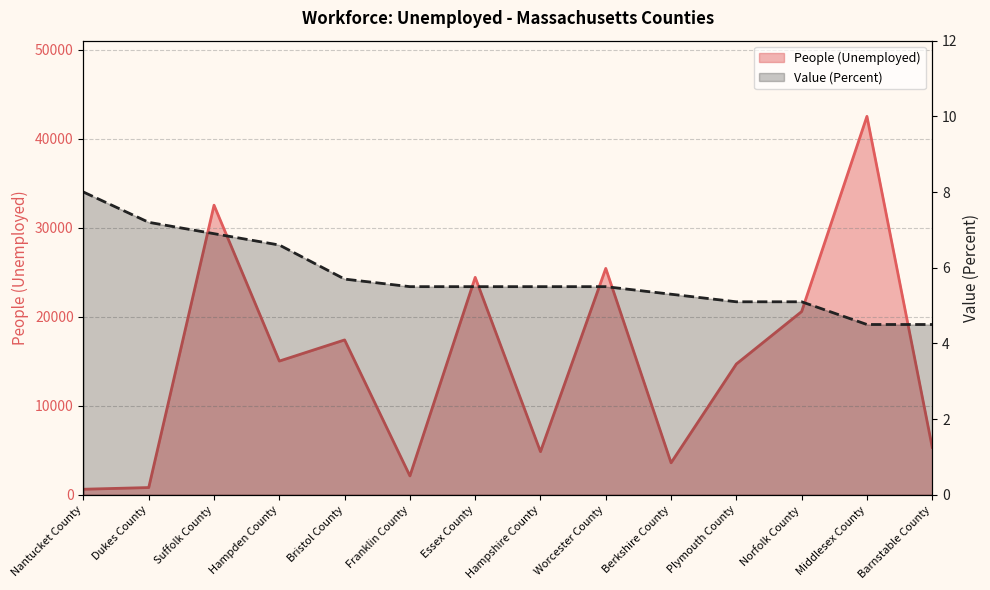

Reading left to right, transcribe all the data shown in this chart.

People (Unemployed): 624.0	814.0	32537.0	15024.0	17400.0	2122.0	24428.0	4845.0	25435.0	3594.0	14696.0	20588.0	42519.0	5333.0
Value (Percent): 8.0	7.2	6.9	6.6	5.7	5.5	5.5	5.5	5.5	5.3	5.1	5.1	4.5	4.5